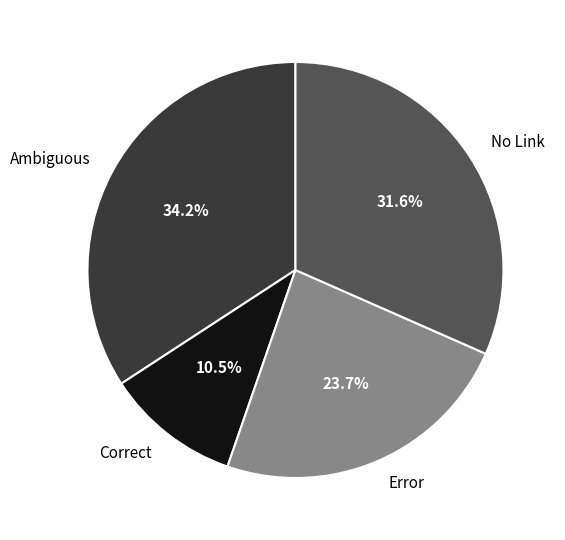

Is there any slice that represents more than half of the pie?

No